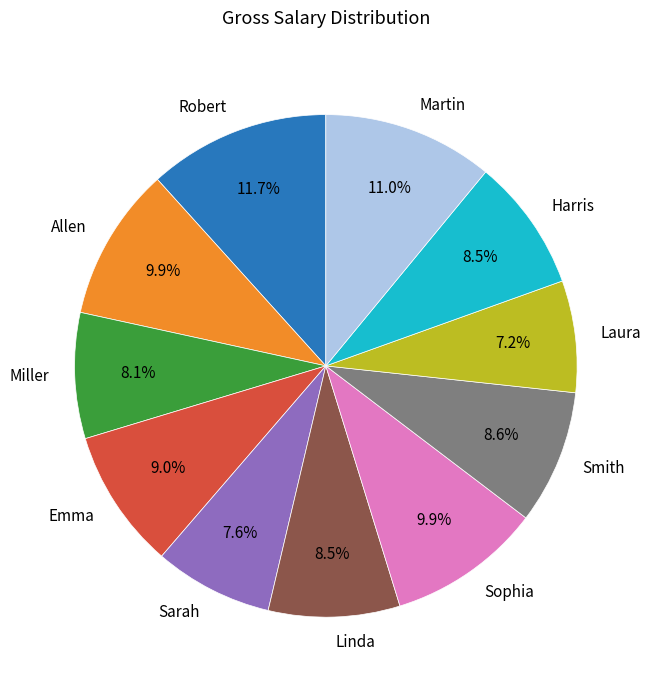

What percentage is NOT represented by Smith?

91.4%